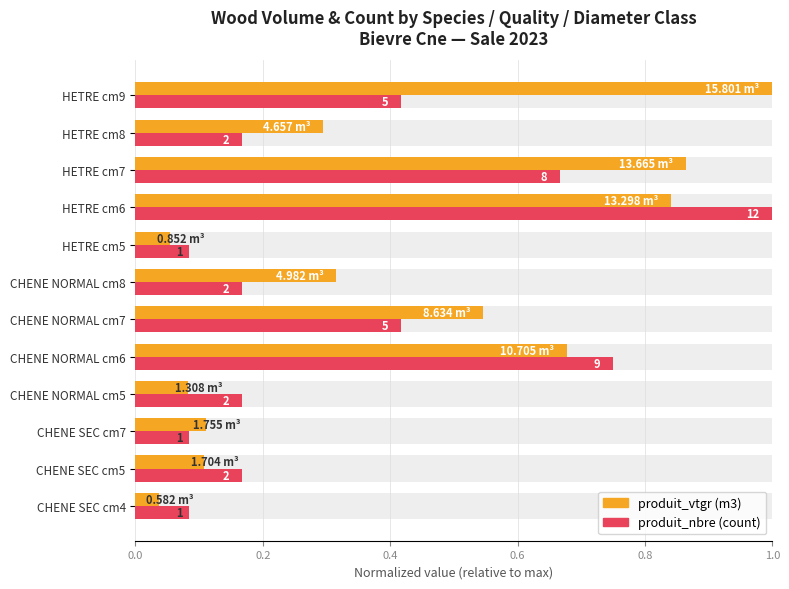

What is the value of the produit_nbre (count) bar at the 2nd from the left?

0.2